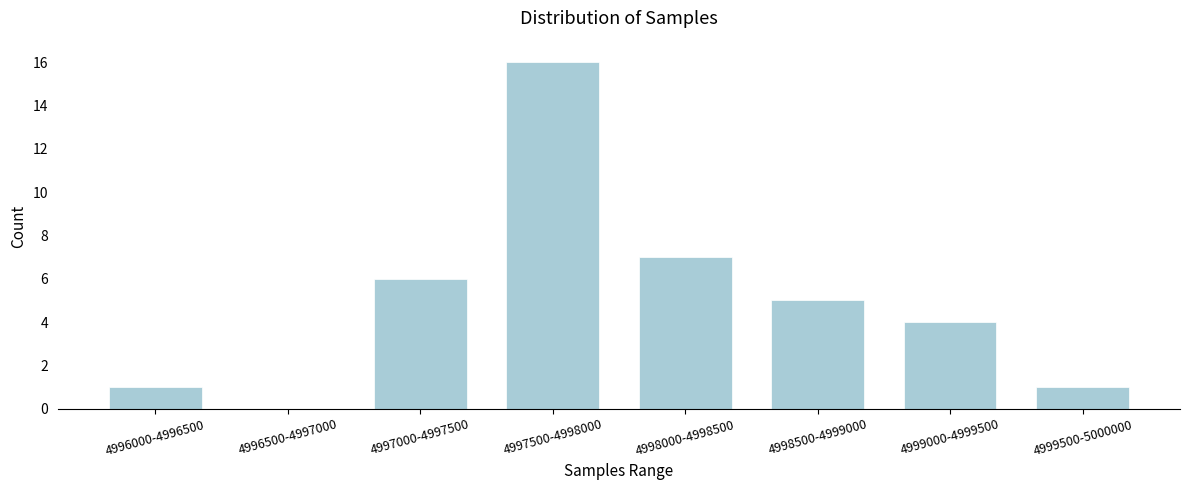

Reading left to right, extract all data points from this chart.

4996000-4996500=1	4996500-4997000=0	4997000-4997500=6	4997500-4998000=16	4998000-4998500=7	4998500-4999000=5	4999000-4999500=4	4999500-5000000=1